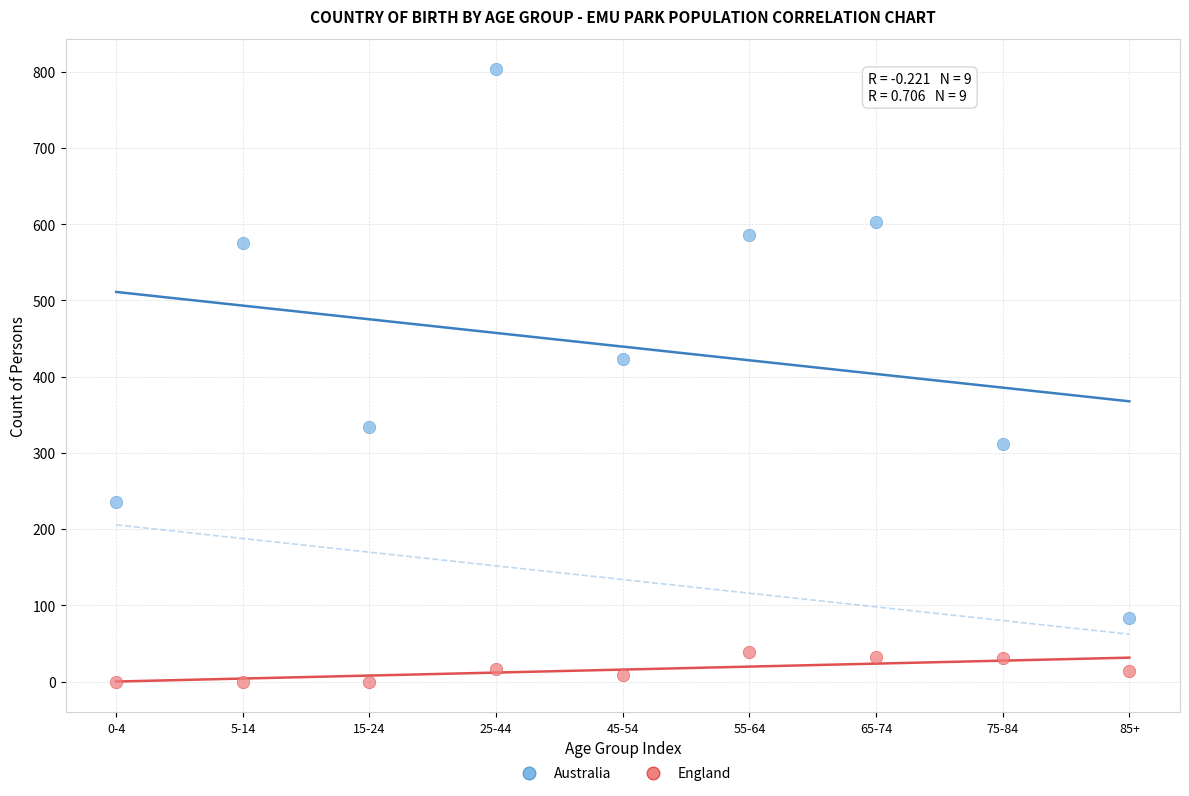

Across all series, what Y value is closest to 401?

423